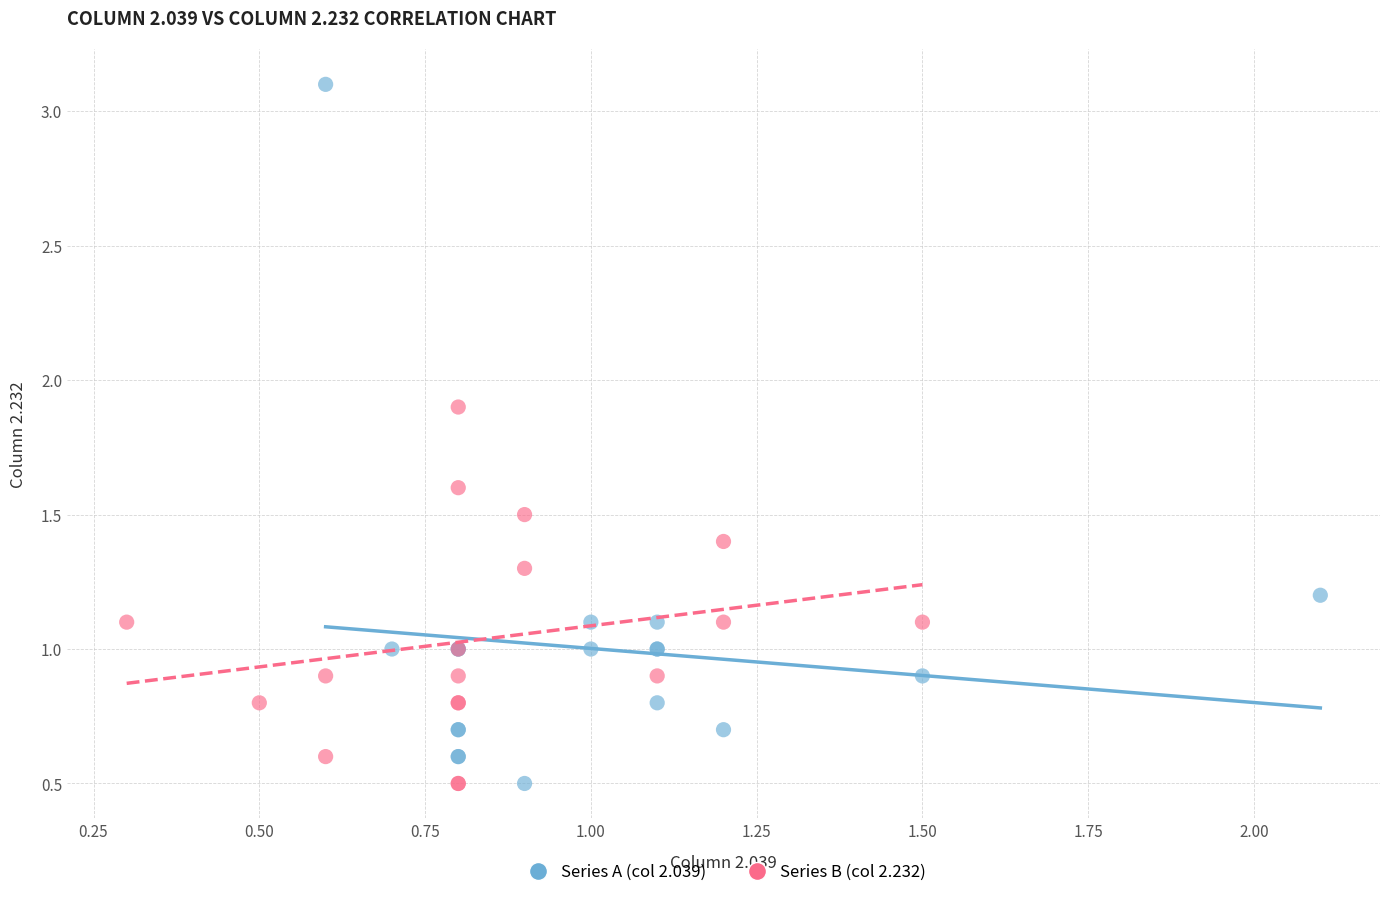

Which series reaches the maximum Y coordinate?

Series A (col 2.039)